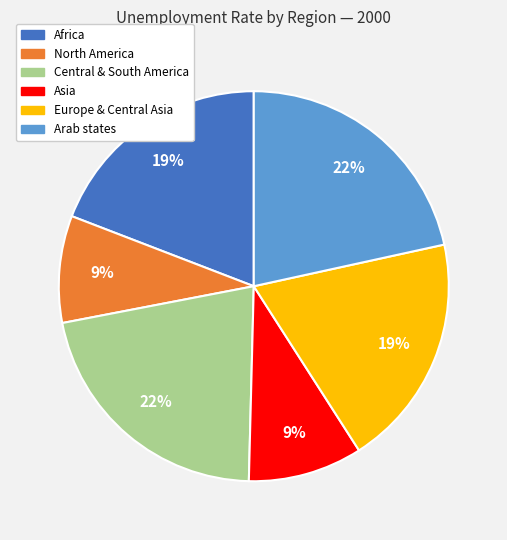

To the nearest percent, what is the combined percentage of Asia and Central & South America?

31%